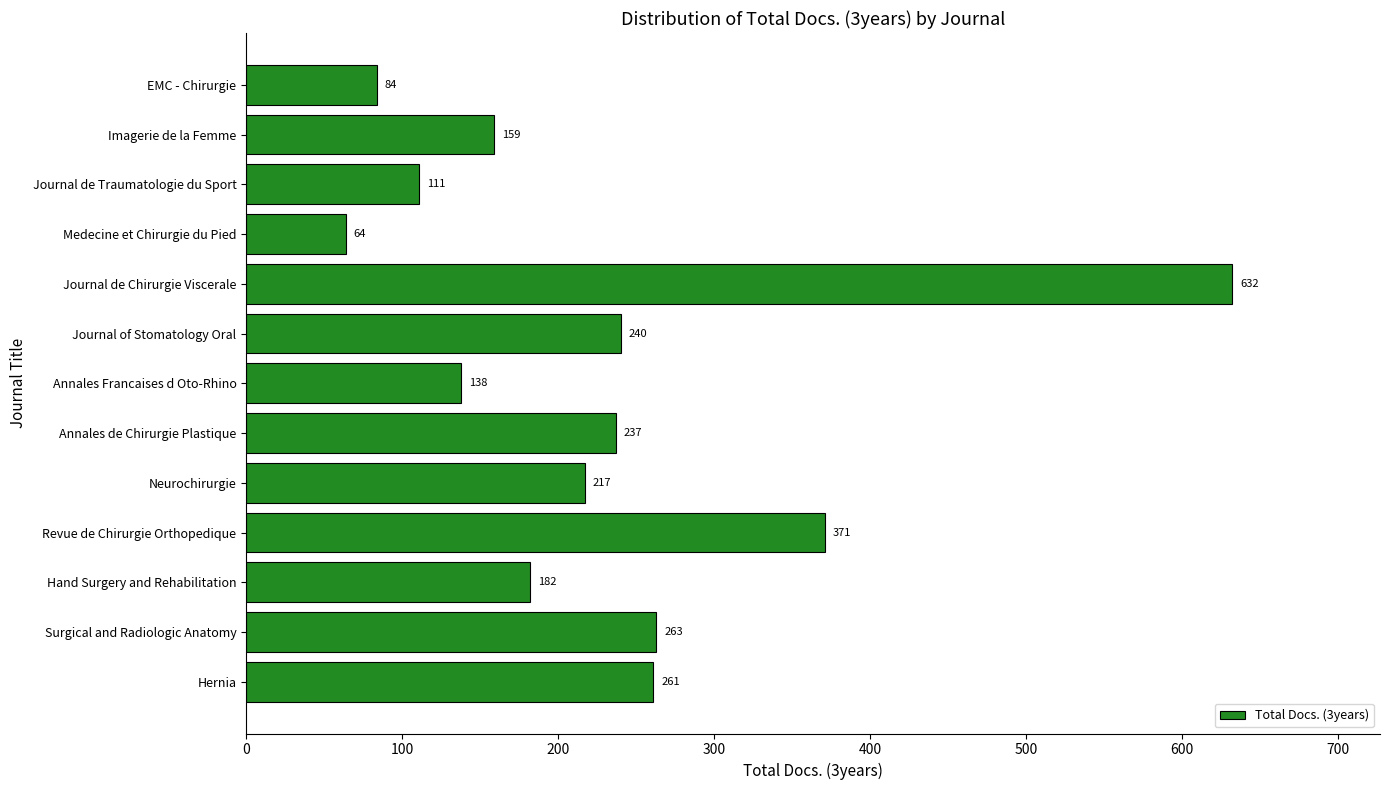

What is the maximum value shown in the chart?

632